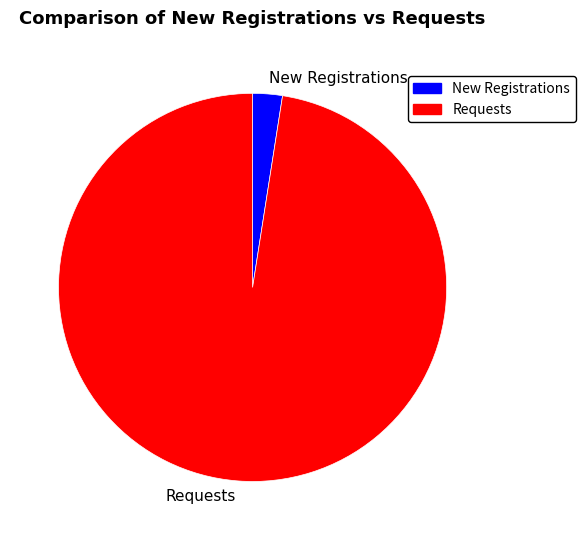

Which has a higher value, Requests or New Registrations?

Requests